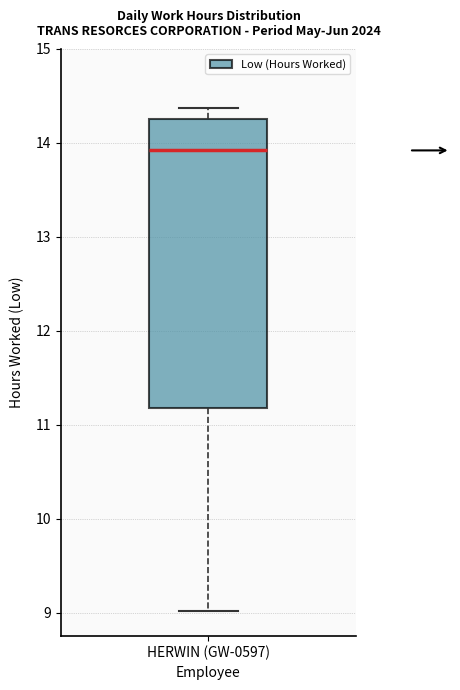

Read this box plot against the y-axis: the position of the median line, the range covered by the box, and the ends of both whiskers. The values are not printed on the chart, so give them approximately, as read against the axis.

median 13.9, box 11.2 to 14.3, whiskers 9.0 to 14.4